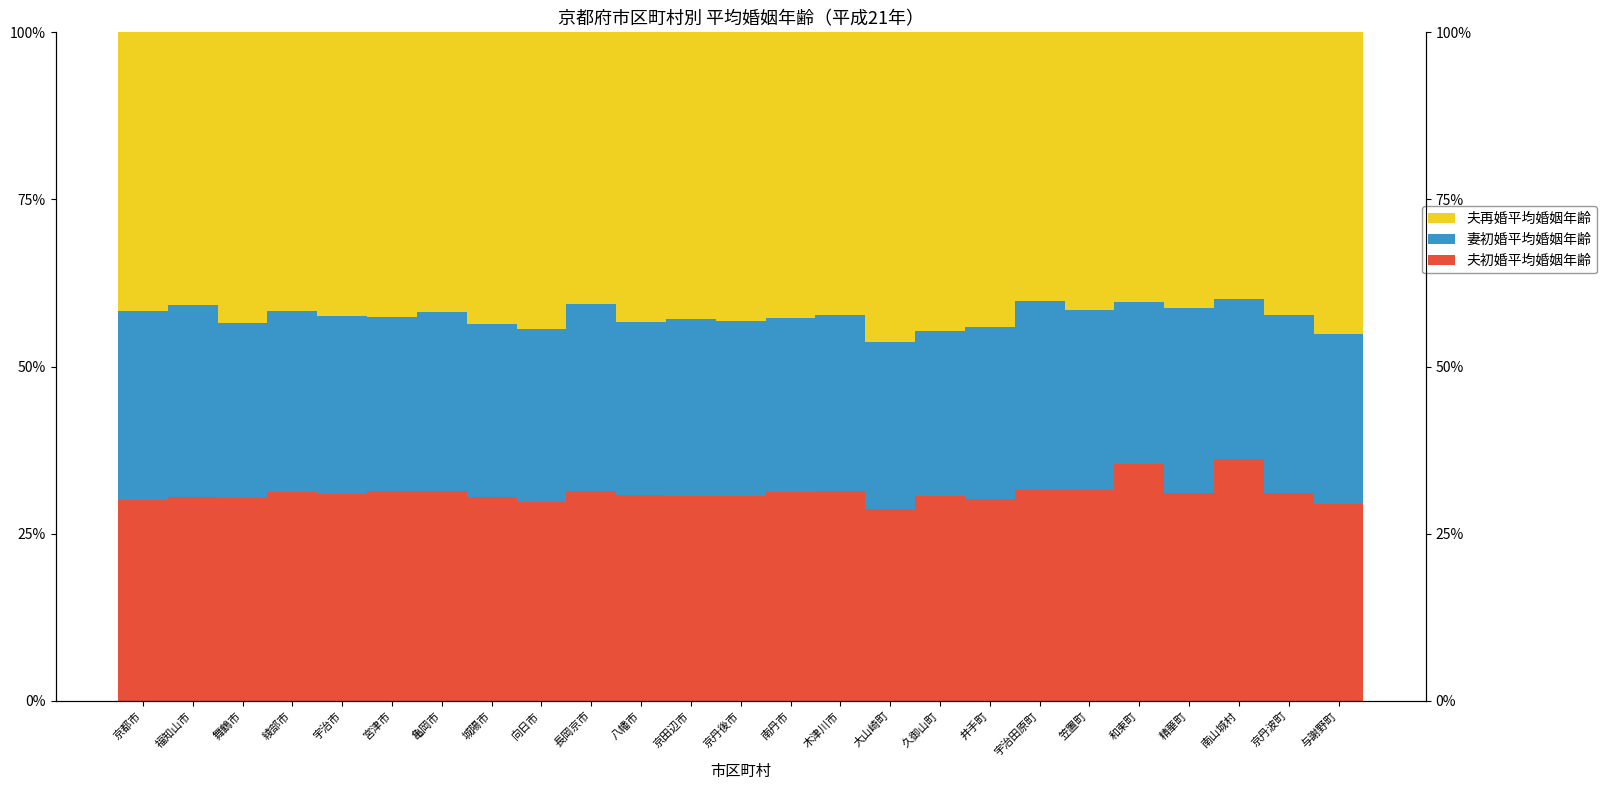

How many data points in 夫初婚平均婚姻年齢 are less than 31?

12